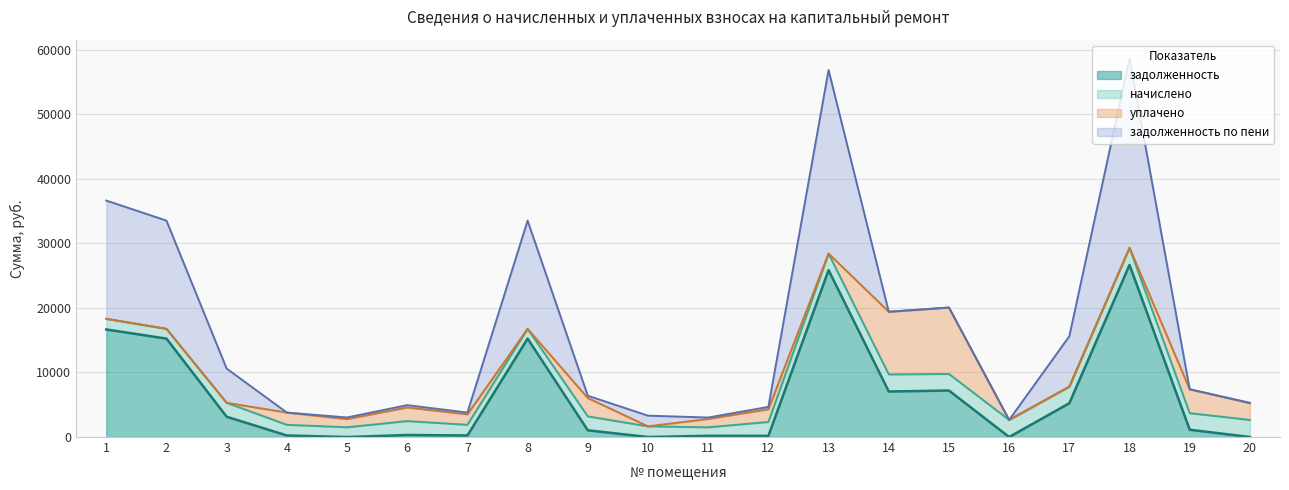

Does the chart have visible grid lines?

Yes